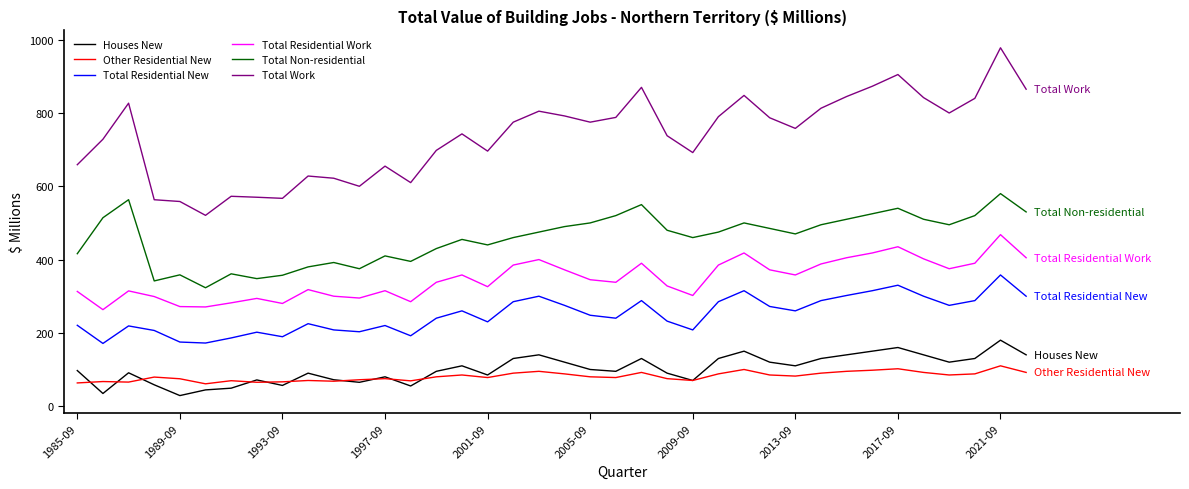

True or false: Total Residential New and Total Residential Work intersect in this chart.

False